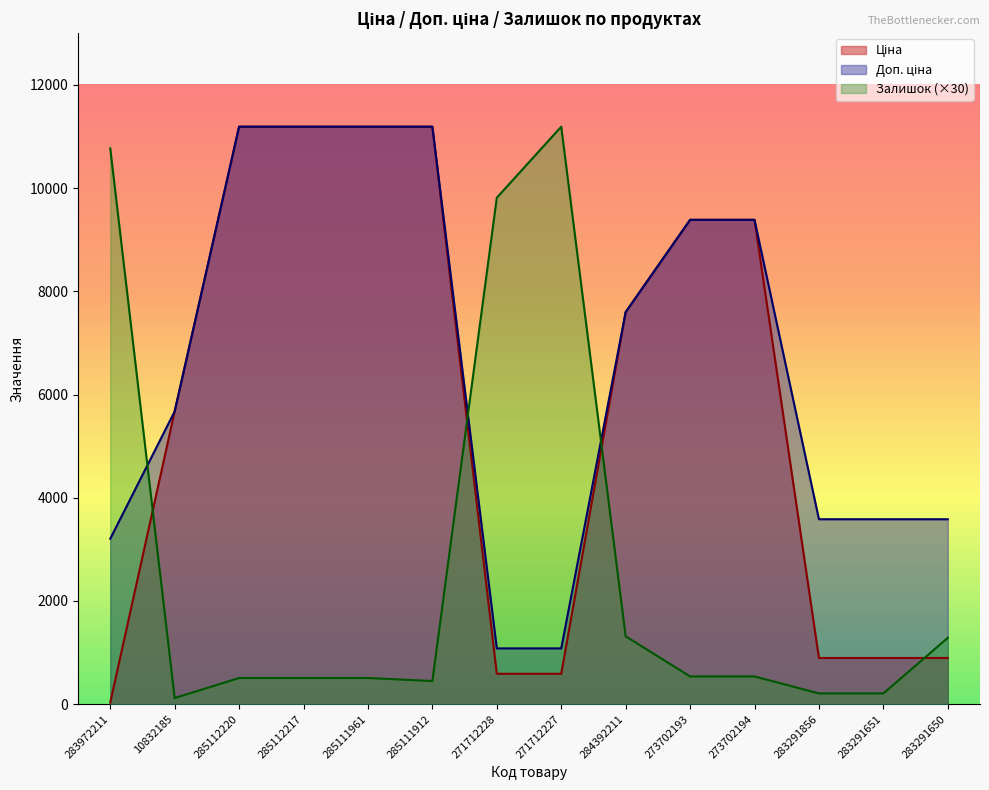

True or false: Ціна and Доп. ціна intersect in this chart.

False